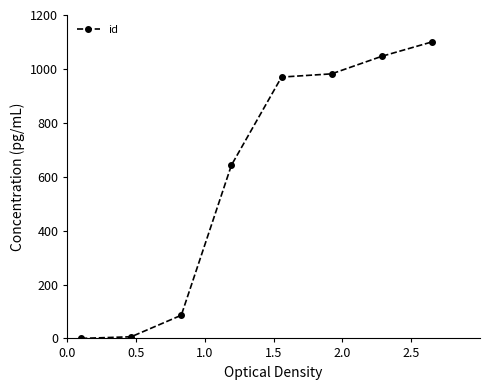

What is the difference between the maximum and minimum values?

1100.0